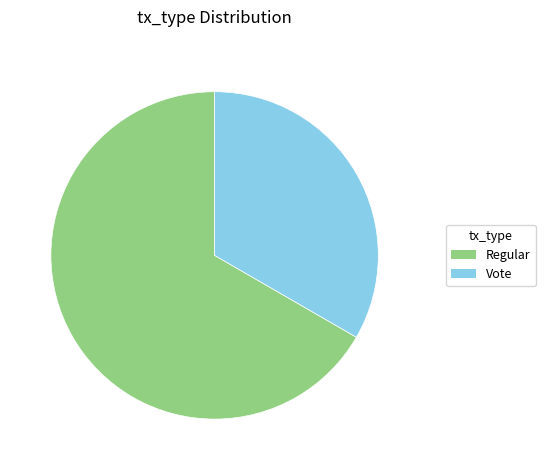

What is the majority slice?

Regular